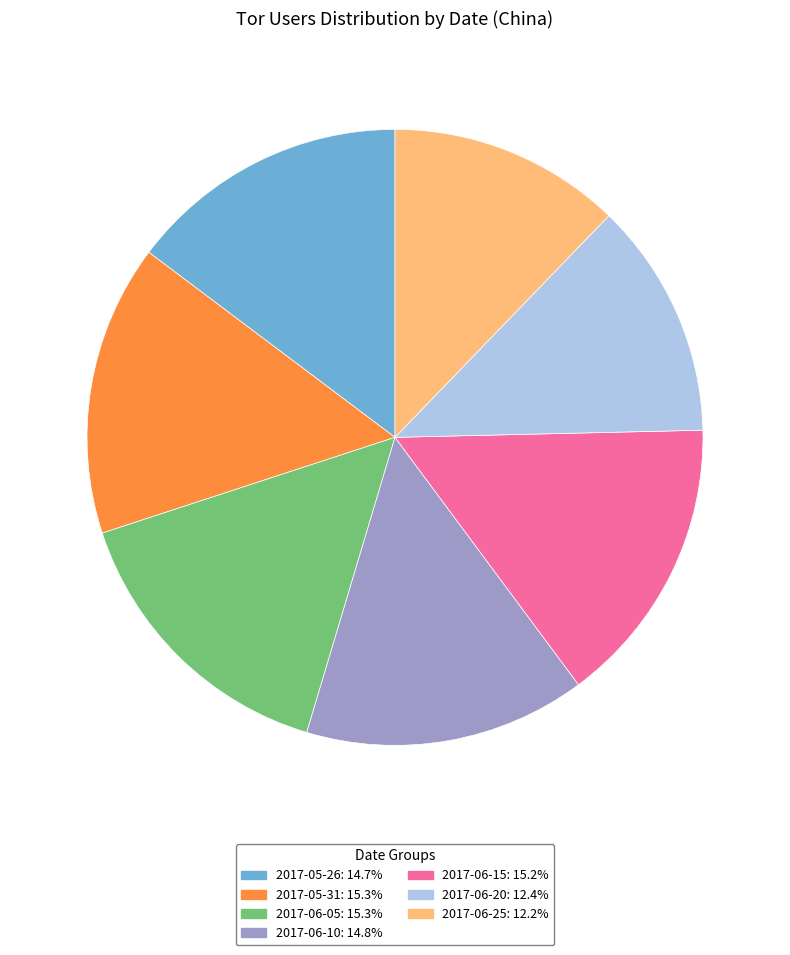

Is there a majority slice in this chart?

No